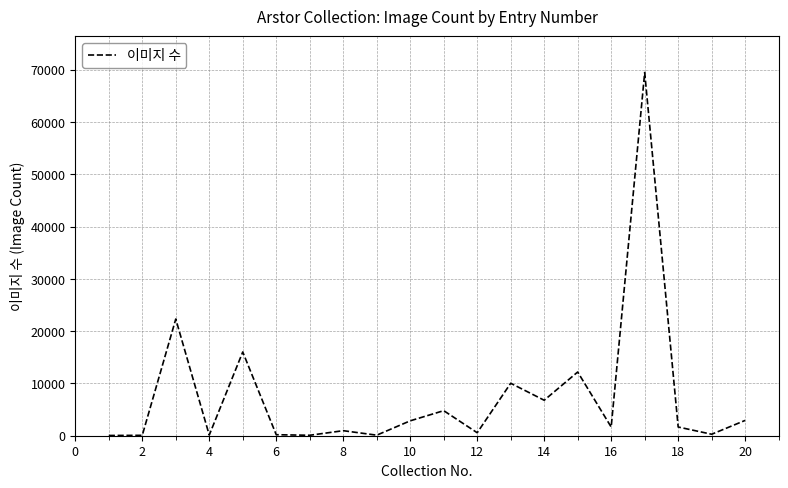

What is the maximum value shown in the chart?

69455